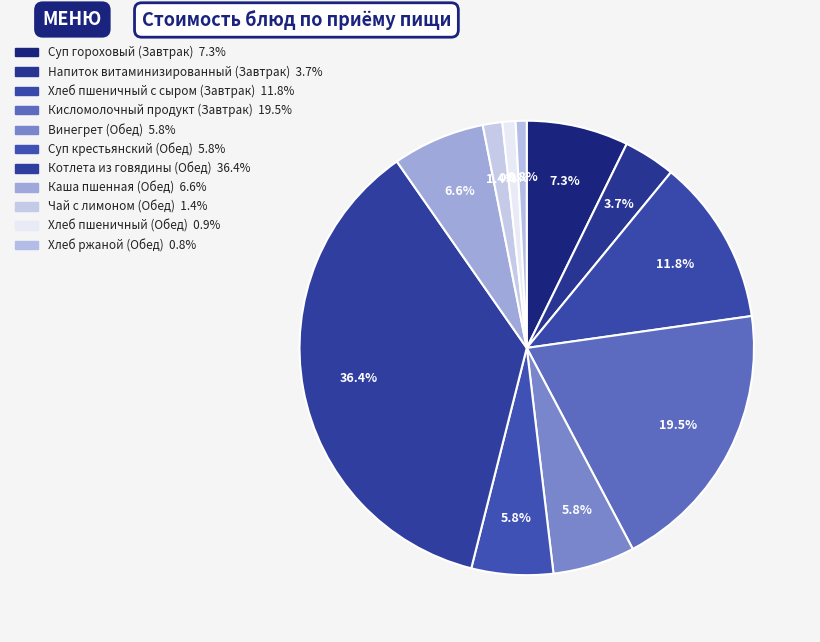

Which slice is the largest?

Котлета из говядины (Обед)